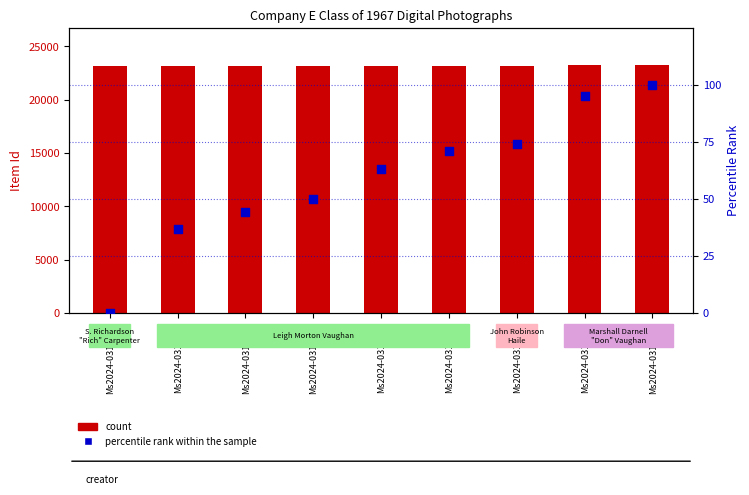

Is the value of count at Ms2024-031_117 greater than the value of percentile rank within the sample at Ms2024-031_117?

Yes